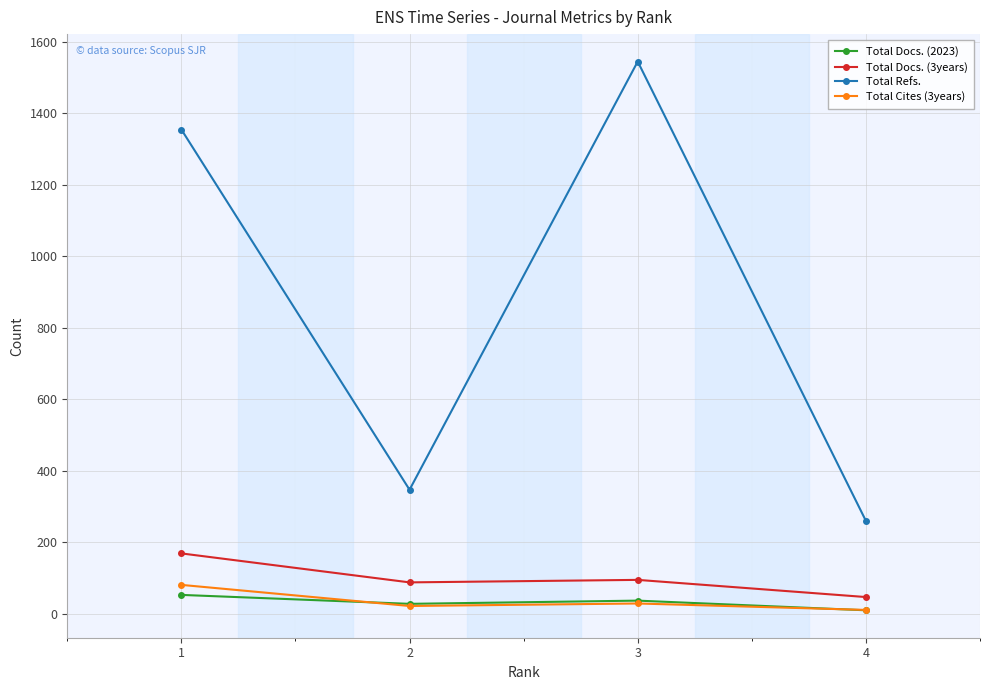

What is the greatest value displayed?

1544